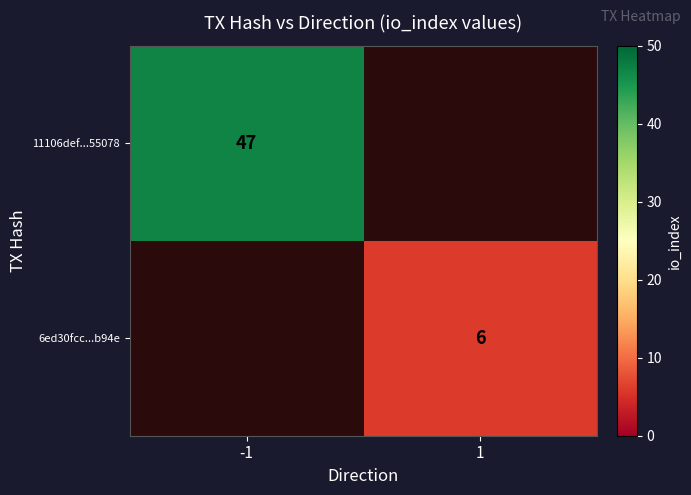

Is it true that 6ed30fcc...b94e equals 3 at 1?

False